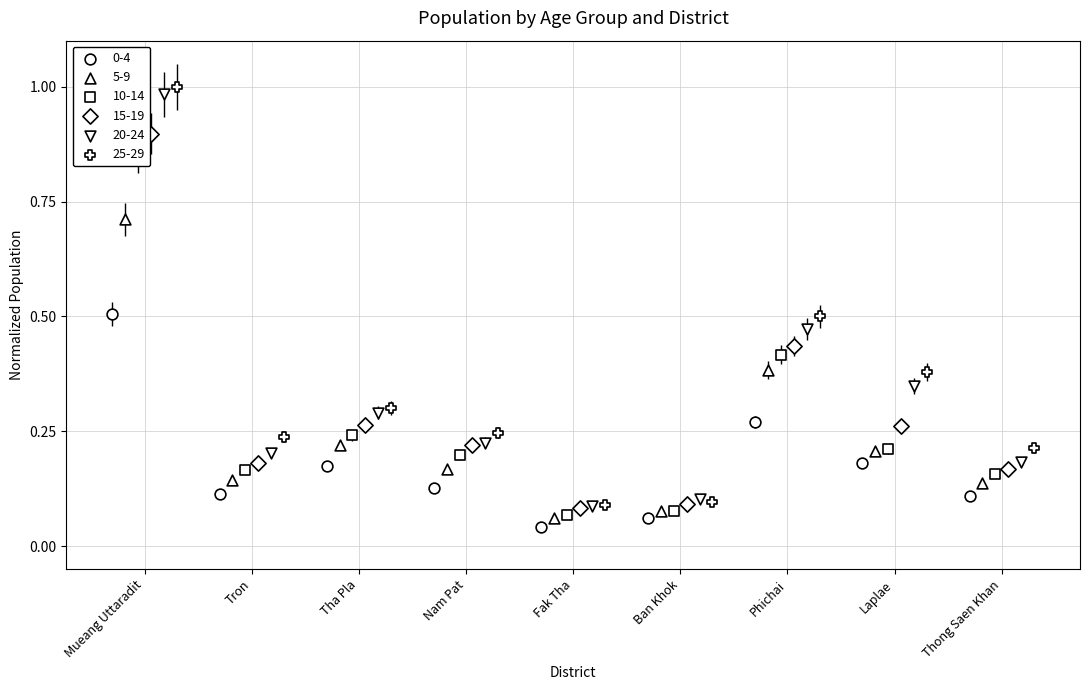

What are all the series names shown in the legend?

0-4, 5-9, 10-14, 15-19, 20-24, 25-29